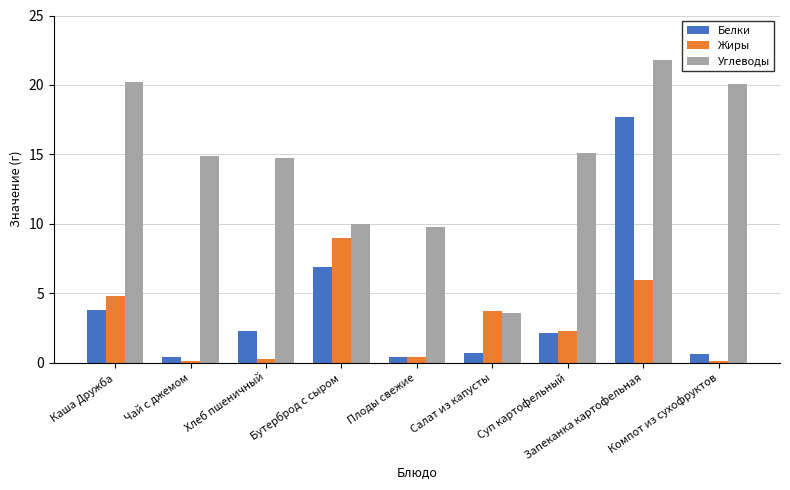

What is the difference between the maximum and minimum values in the Белки series?

17.3